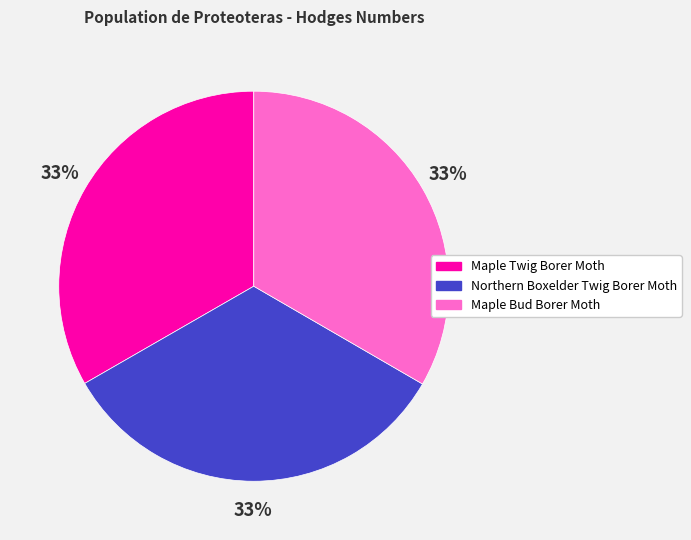

Approximately how many times larger is the value at Maple Bud Borer Moth compared to Maple Twig Borer Moth?

1.0